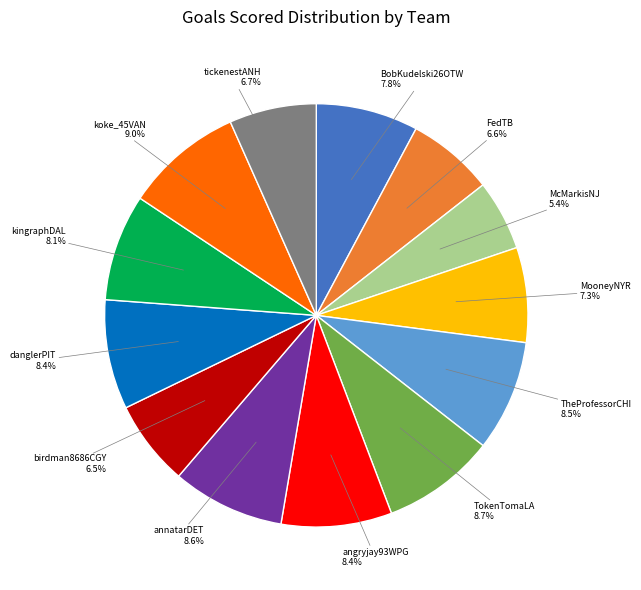

Is there any slice that represents more than half of the pie?

No